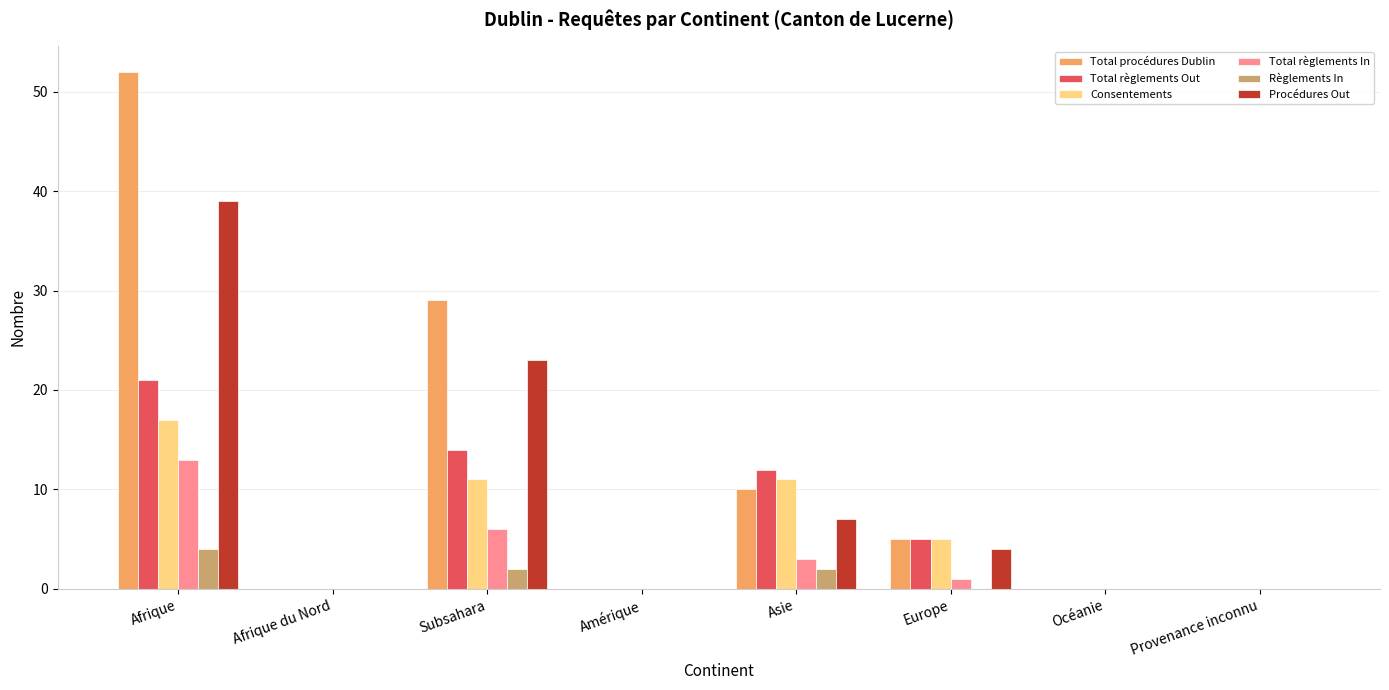

What is the greatest value displayed?

52